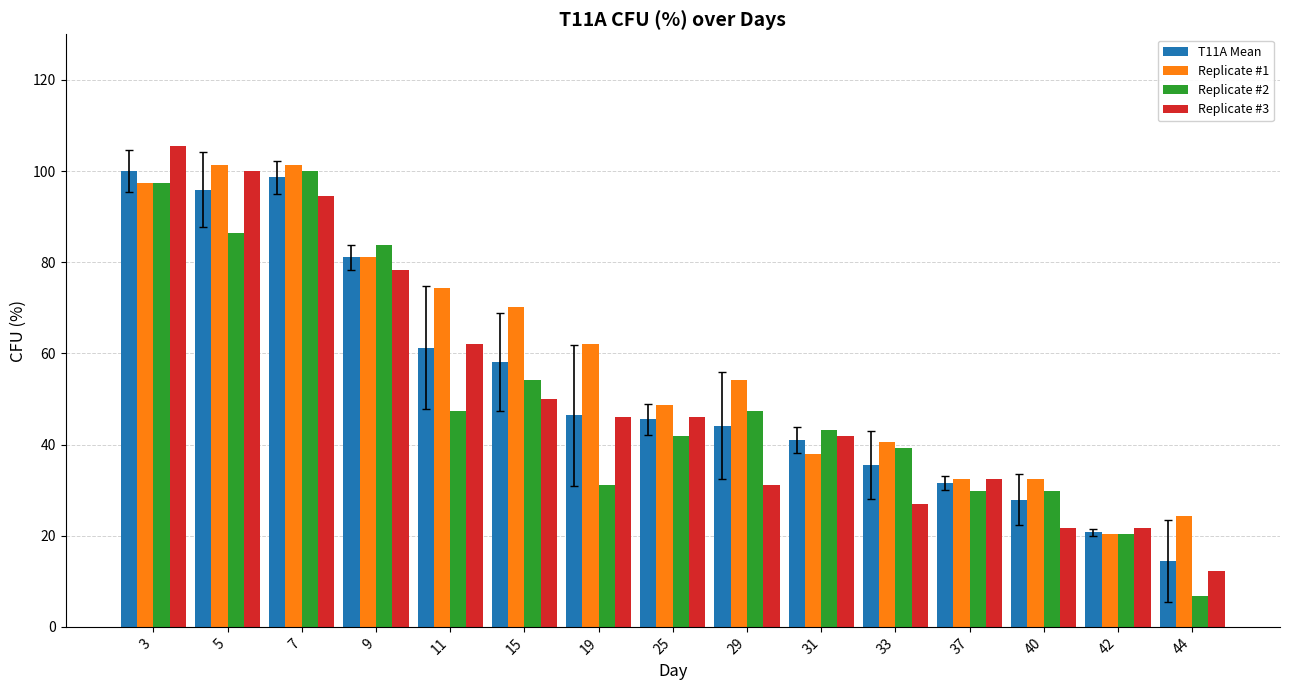

The Replicate #1 series shows 37.8 at 31. True or false?

True